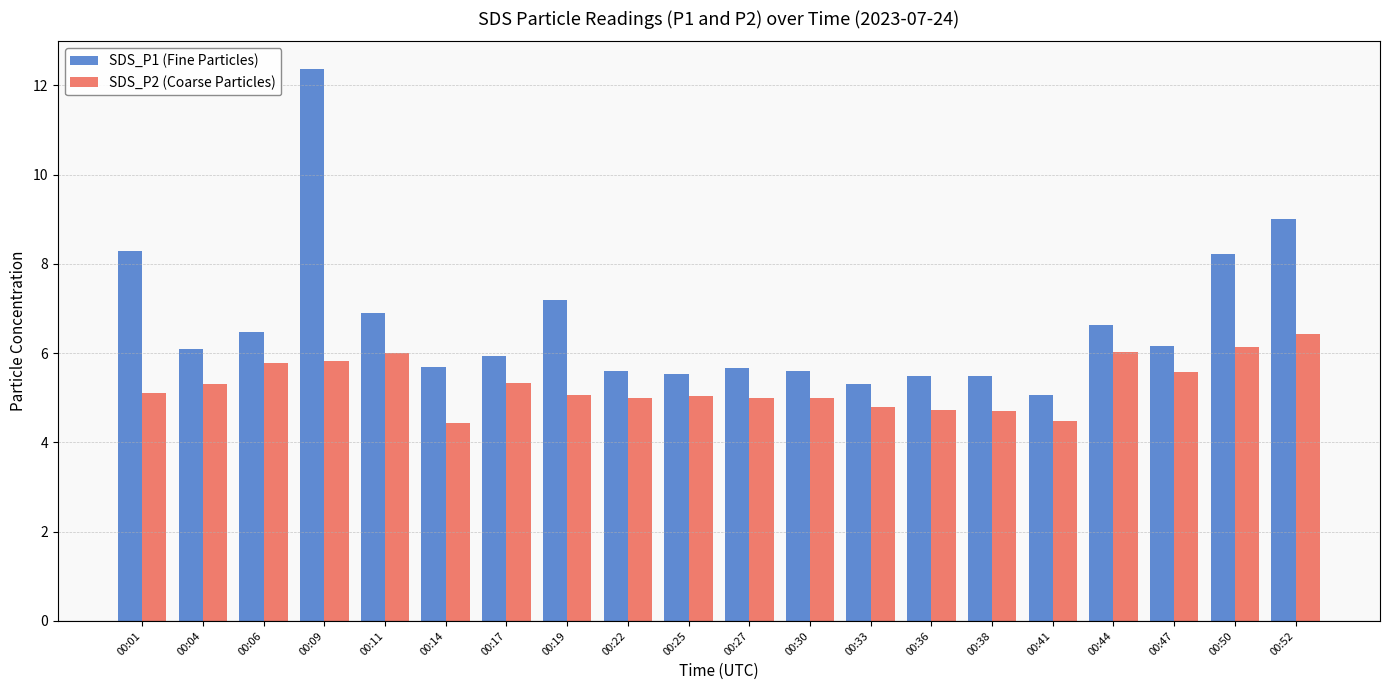

At which category is the sum across all series the highest?

00:09